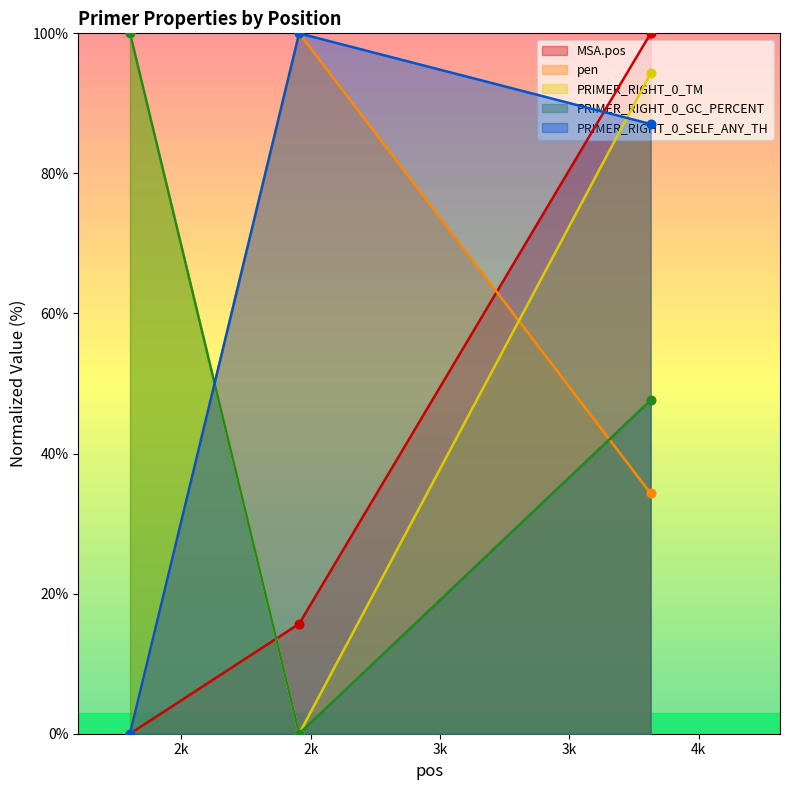

Which series has the largest Y range (max minus min)?

MSA.pos